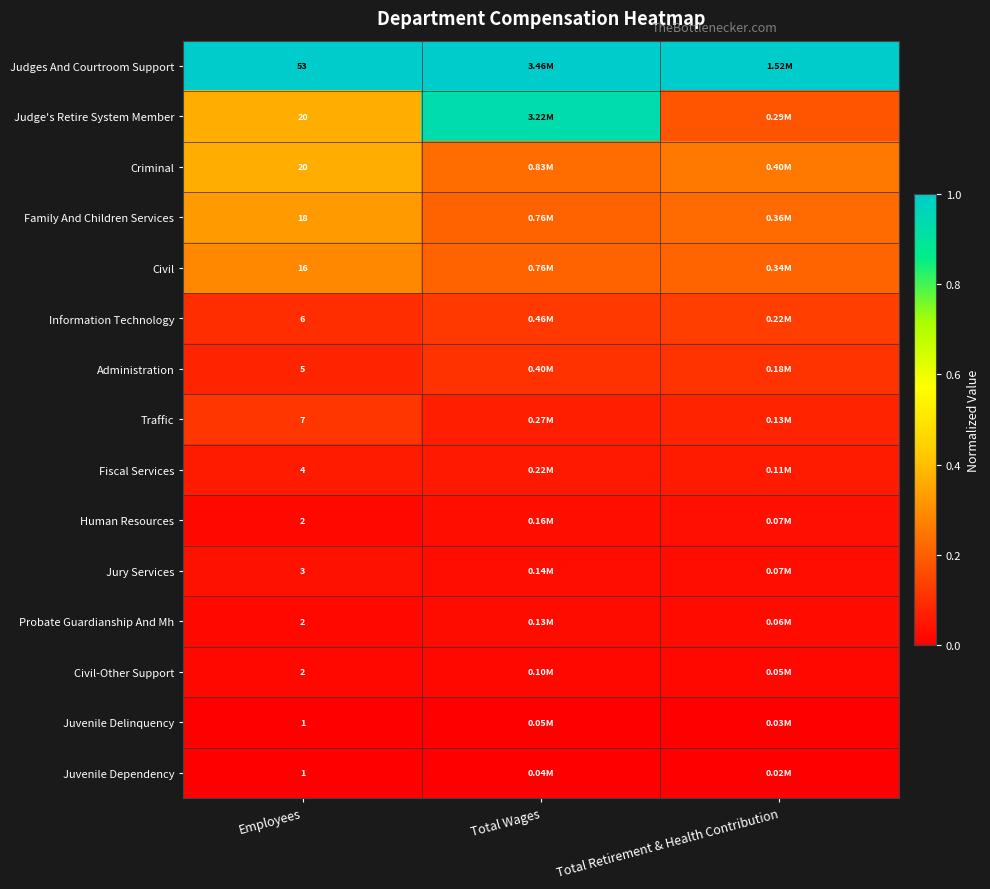

The value of Civil-Other Support at Employees is 0.0. True or false?

False